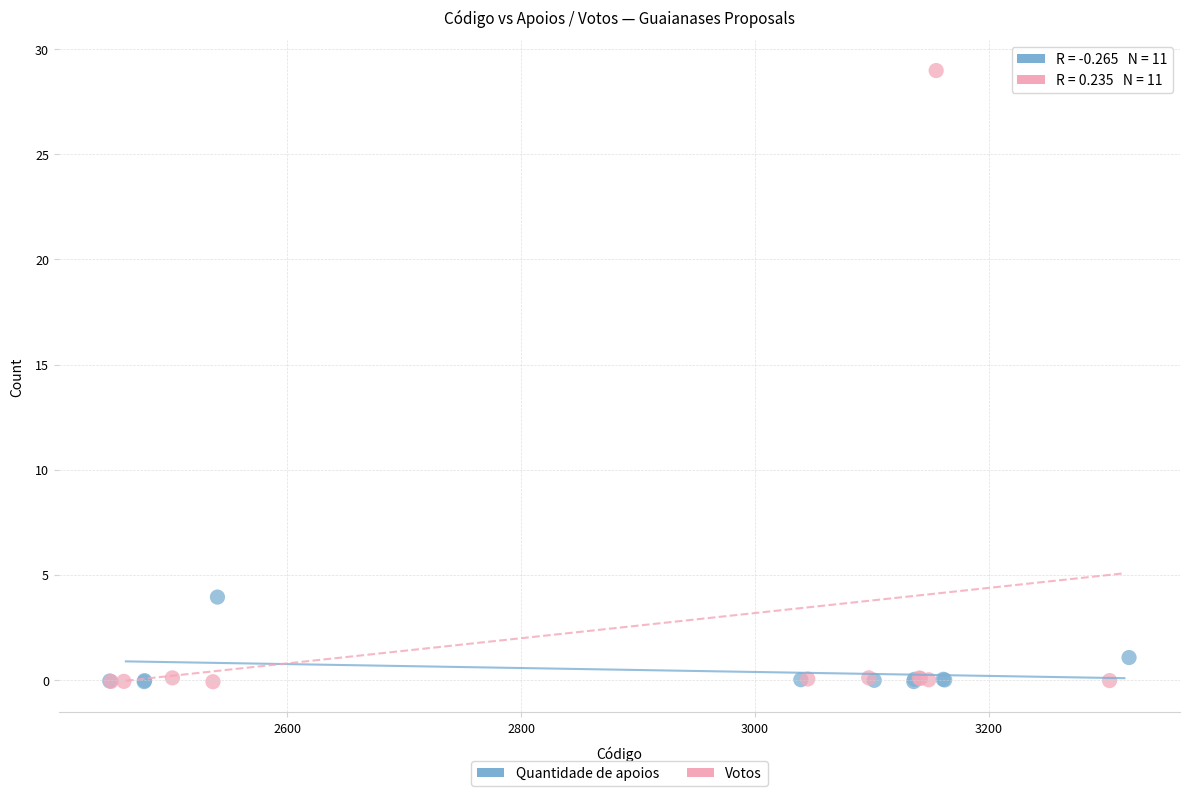

Which series reaches the maximum Y coordinate?

Votos